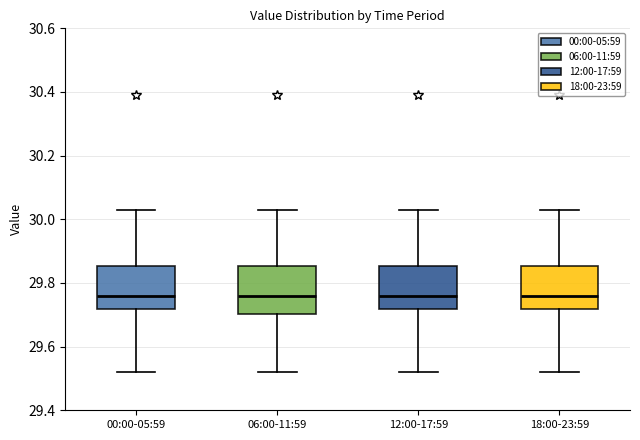

Reading left to right, read every box against the y-axis: the position of its median line, the range the box covers, and the ends of its whiskers. The values are not printed on the chart, so give them approximately, as read against the axis.

00:00-05:59: median 29.76, box 29.72 to 29.86, whiskers 29.52 to 30.04
06:00-11:59: median 29.76, box 29.70 to 29.86, whiskers 29.52 to 30.04
12:00-17:59: median 29.76, box 29.72 to 29.86, whiskers 29.52 to 30.04
18:00-23:59: median 29.76, box 29.72 to 29.86, whiskers 29.52 to 30.04